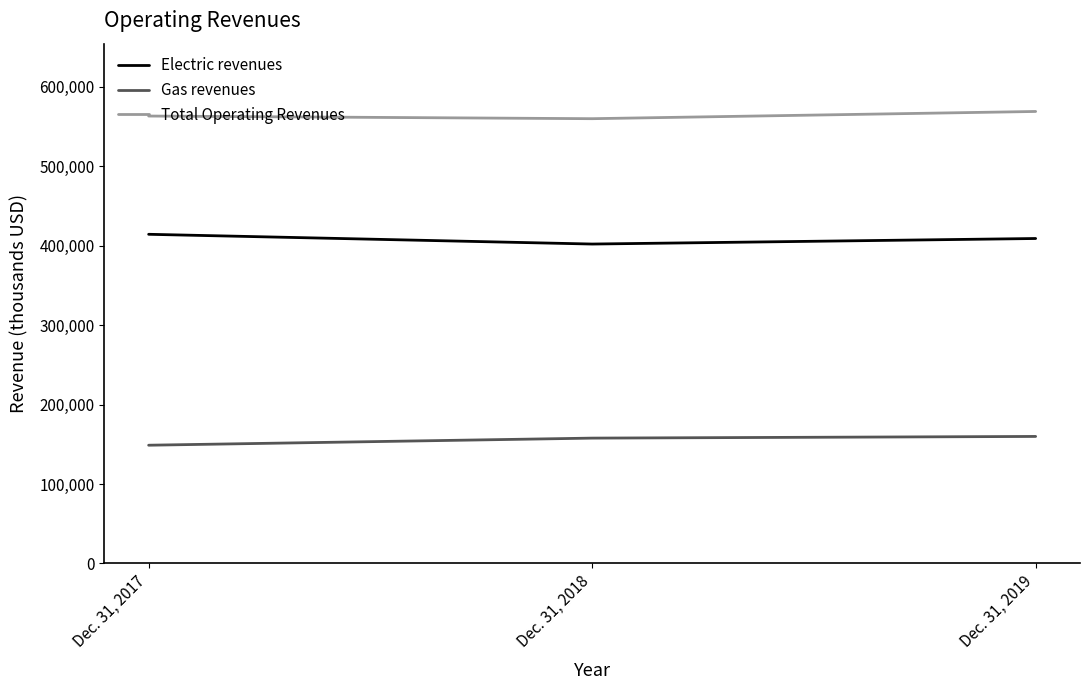

What is the sum of the Electric revenues values at Dec. 31, 2019 and Dec. 31, 2018?

810981